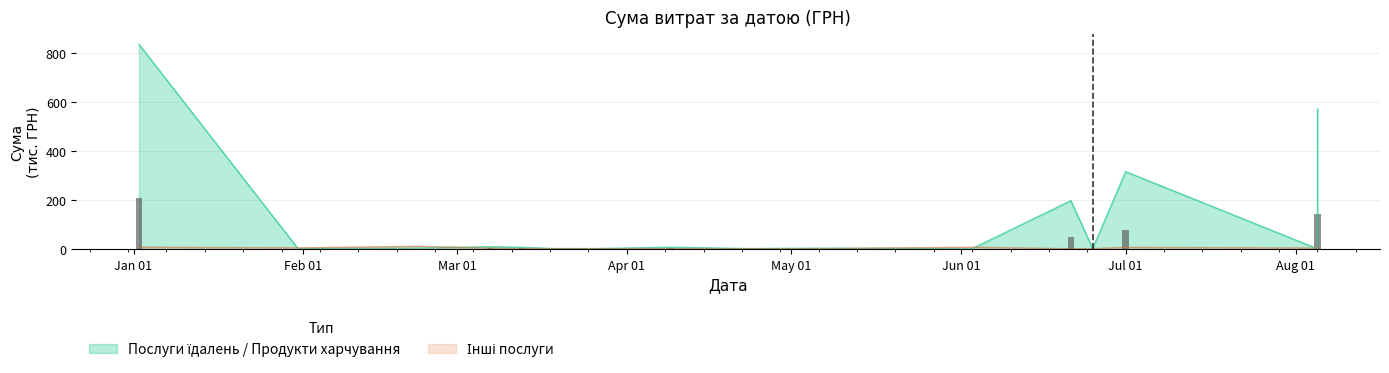

Where does the Інші послуги series first go above 2?

Jan 01